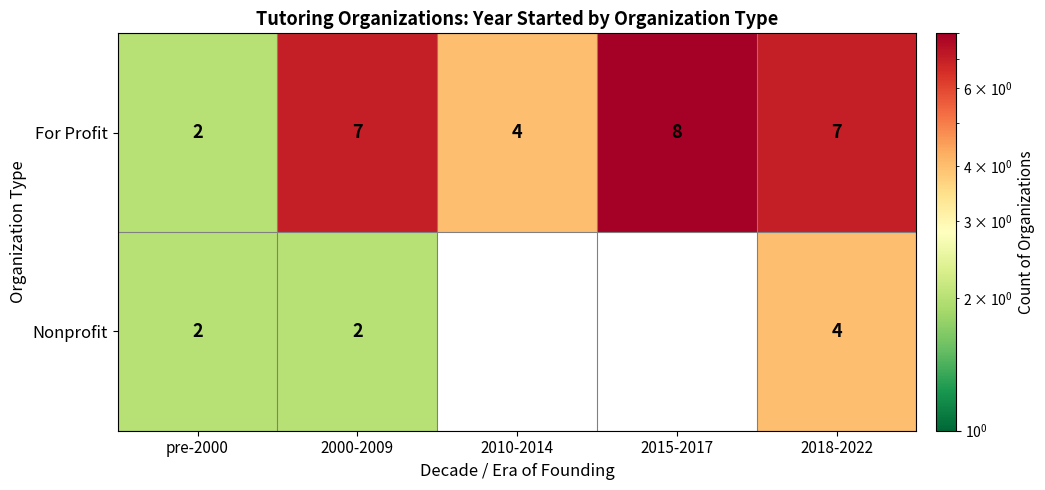

How many values in the For Profit series are below 7?

2